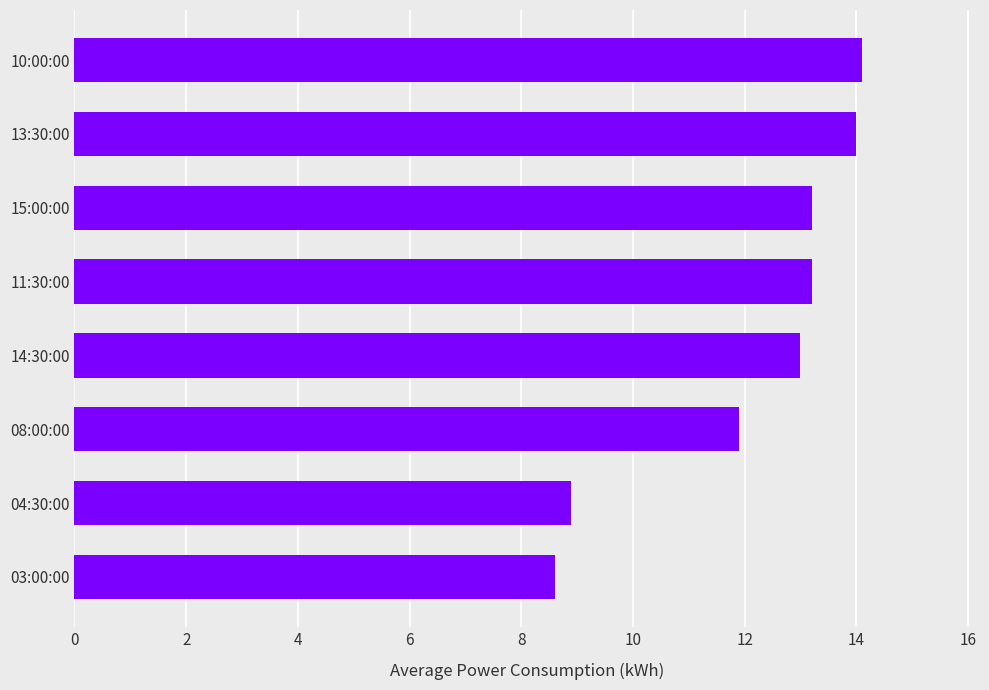

What is the change in value from 15:00:00 to 10:00:00?

+0.9